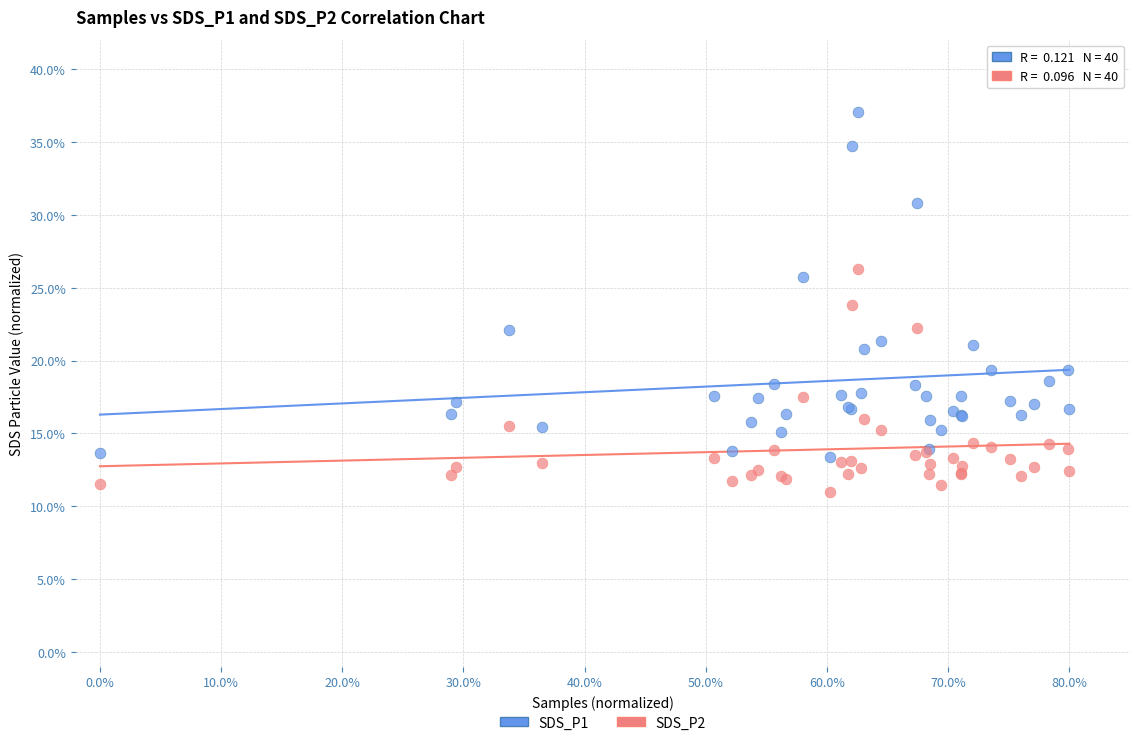

What are all the series names shown in the legend?

SDS_P1, SDS_P2